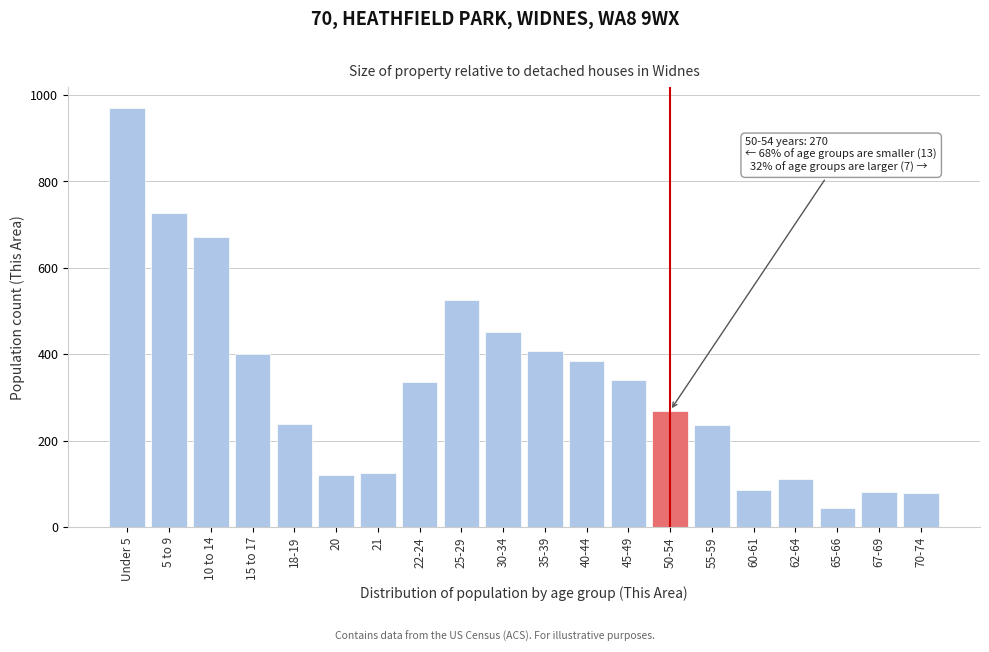

Where is the data nearest to the value 507?

25-29